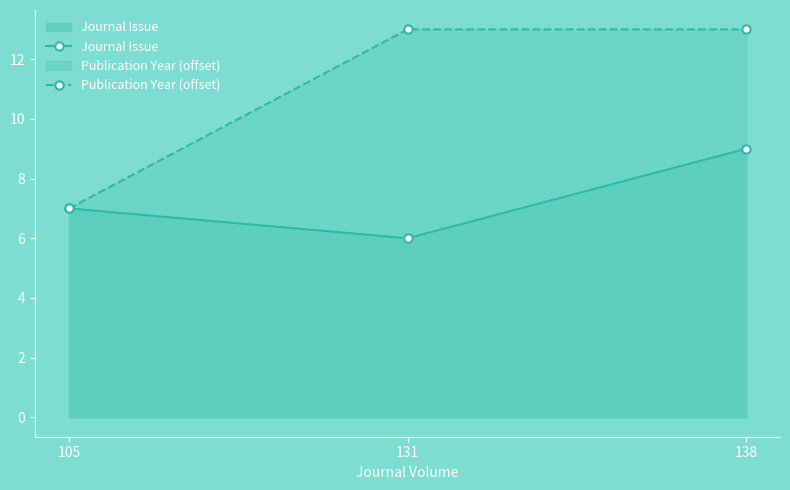

What is the value of the Publication Year (offset) point at the 2nd from the left?

13